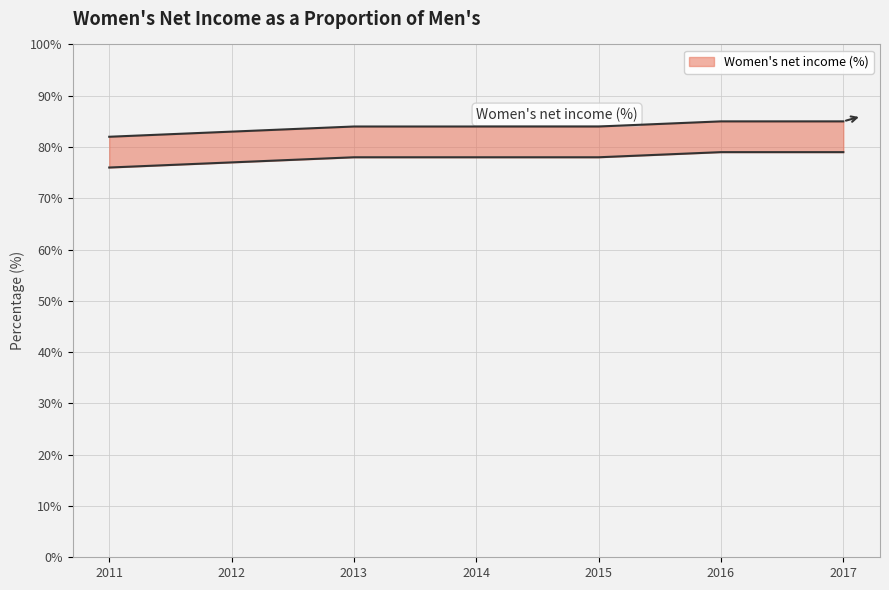

What is the difference between the values at 2015 and 2017?

1